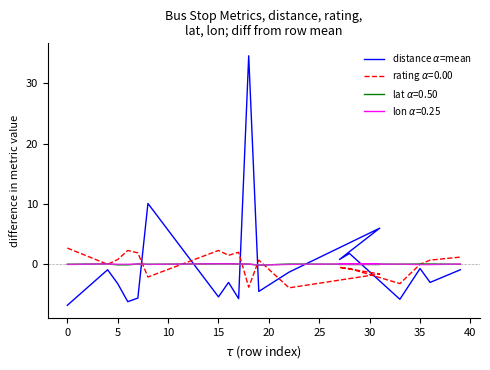

How many categories are shown in the chart?

19